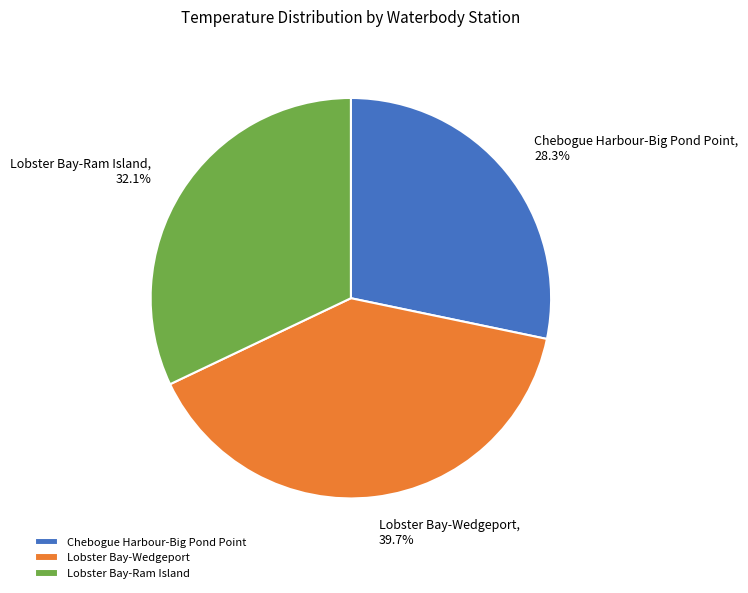

True or false: Chebogue Harbour-Big Pond Point accounts for 17% of the total.

False